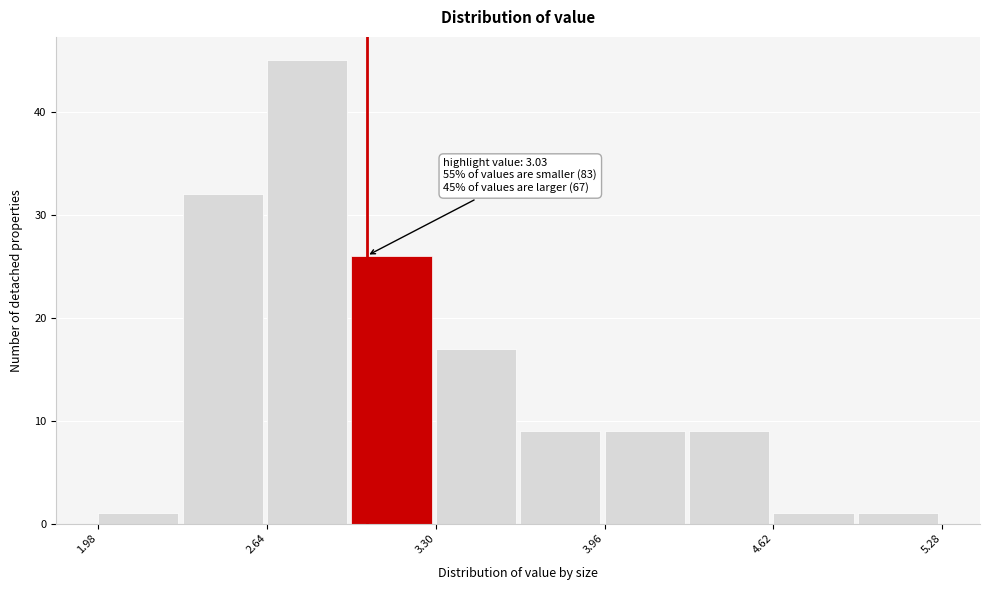

Around what value on the x-axis is the tallest bar? Give the approximate position of its centre, as read against the axis.

2.8